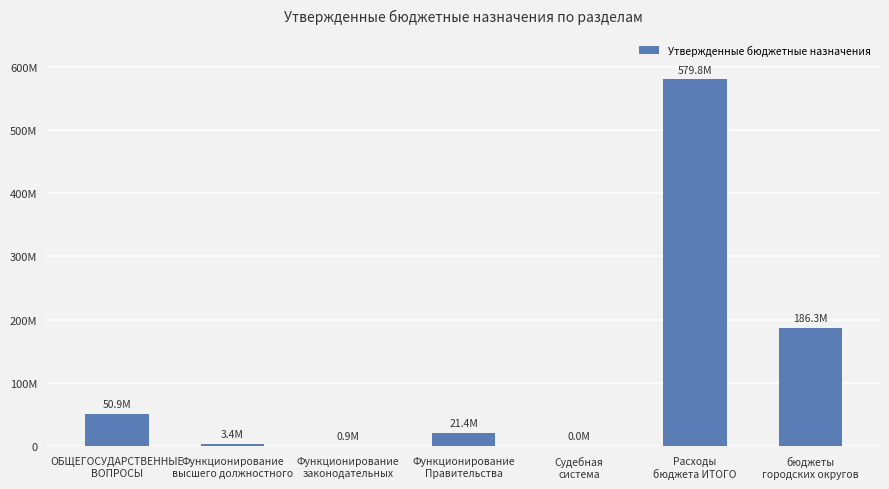

What is the difference between the values at Функционирование
законодательных and ОБЩЕГОСУДАРСТВЕННЫЕ
ВОПРОСЫ?

50040520.5